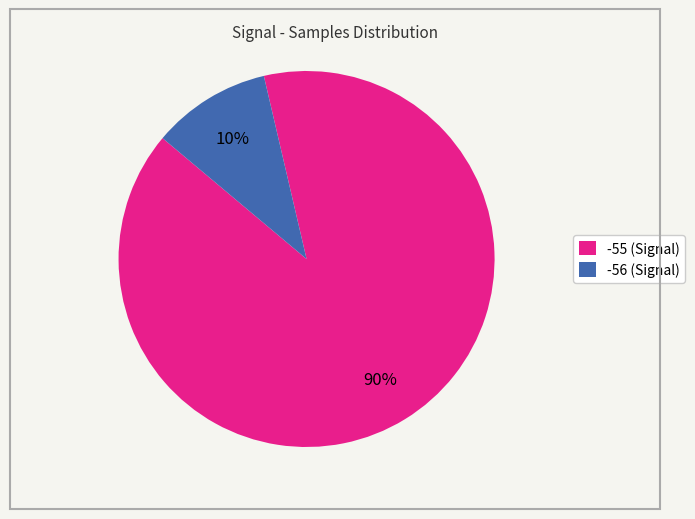

How many slices are in this pie chart?

2